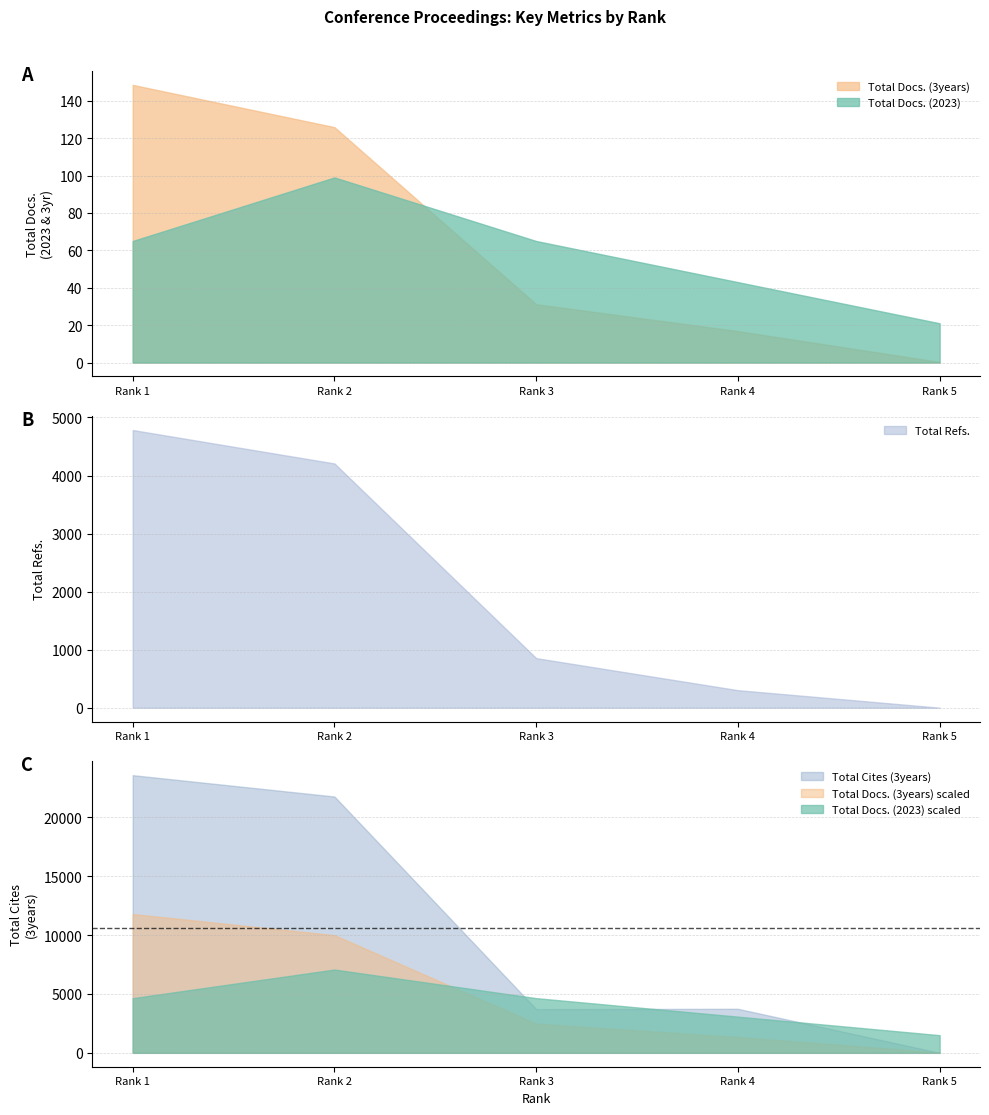

Rank the categories by Total Docs. (2023) value from highest to lowest.

Rank 2, Rank 1, Rank 3, Rank 4, Rank 5